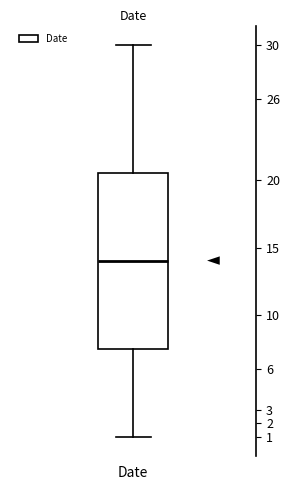

Where does the median line of the box for Date sit on the y-axis? The values are not printed on the chart, so give them approximately, as read against the axis.

14.0